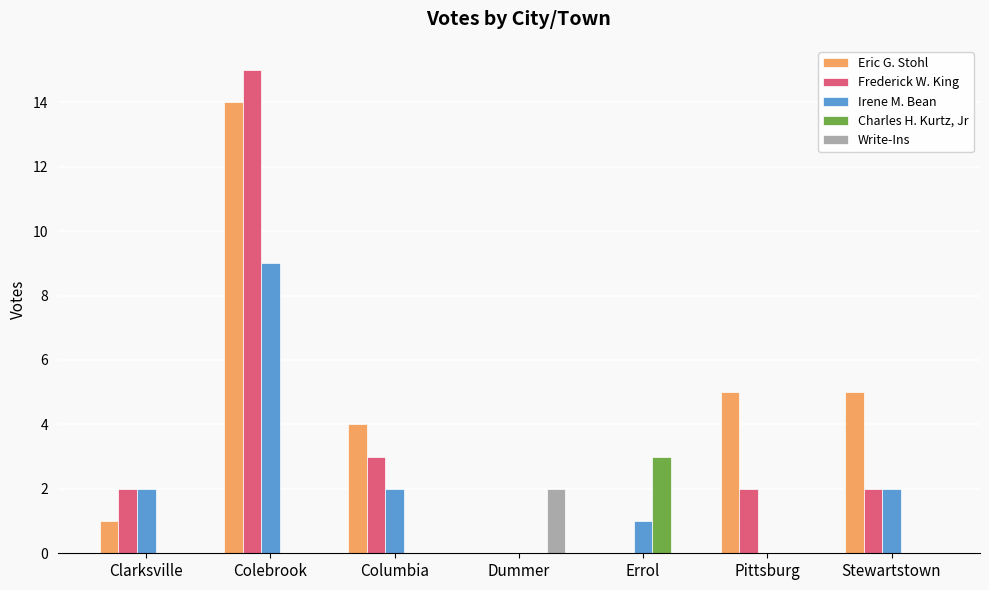

What are all the series names shown in the legend?

Eric G. Stohl, Frederick W. King, Irene M. Bean, Charles H. Kurtz, Jr, Write-Ins